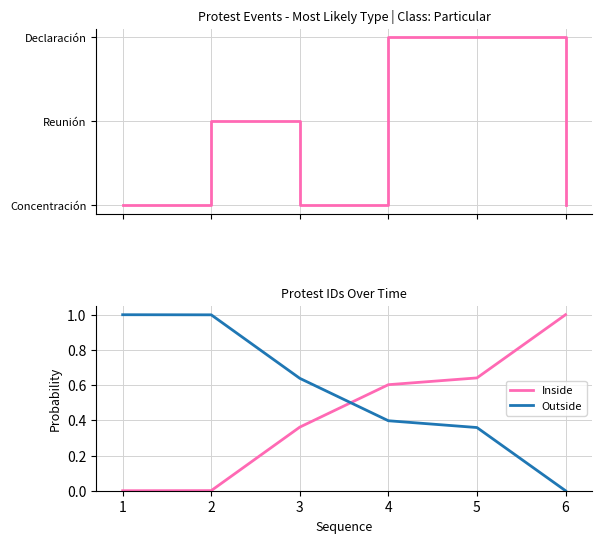

Which series changed the most between 1 and 2?

Protest Type